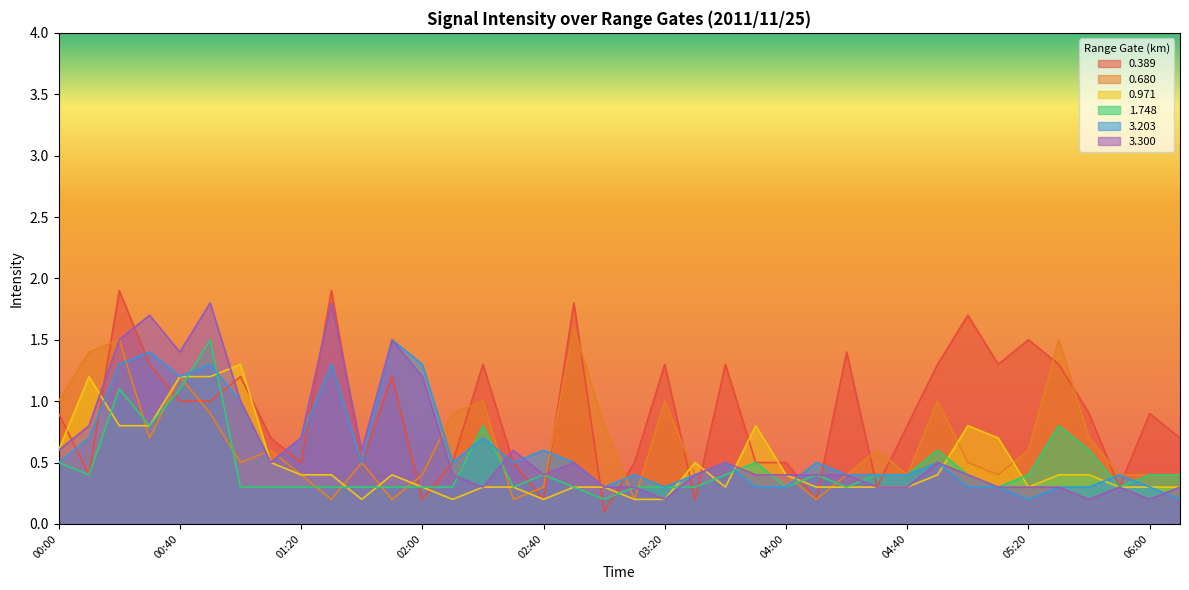

Which series has the largest total across all categories?

0.389